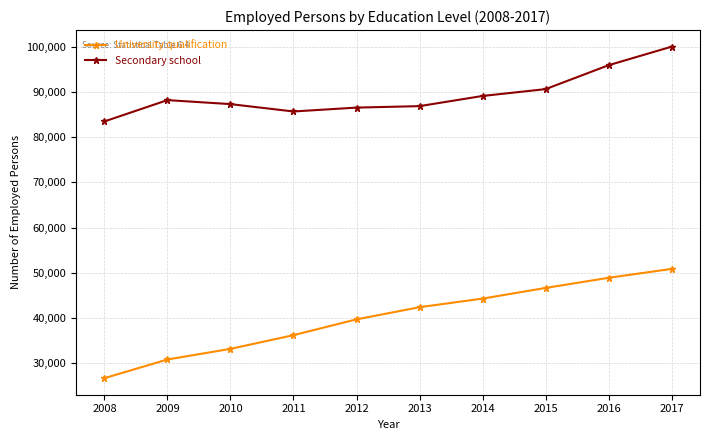

Which series has the largest total across all categories?

Secondary school